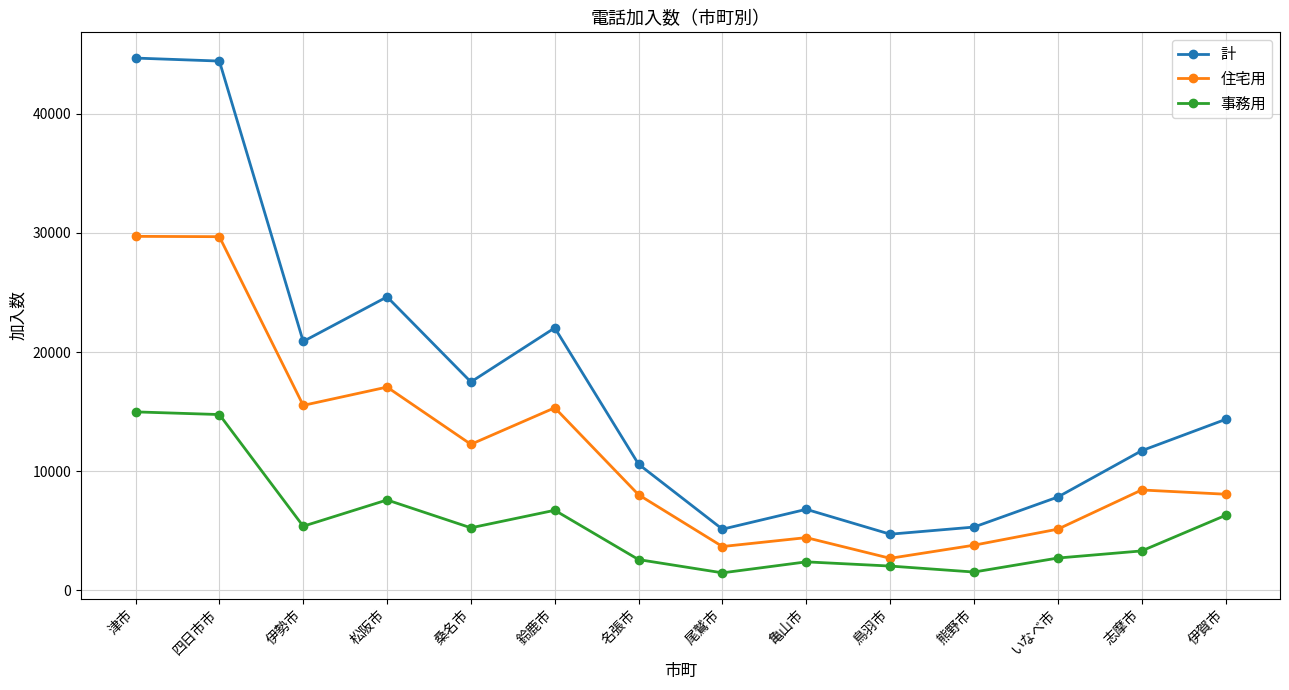

At which category does 計 reach its first local valley?

伊勢市